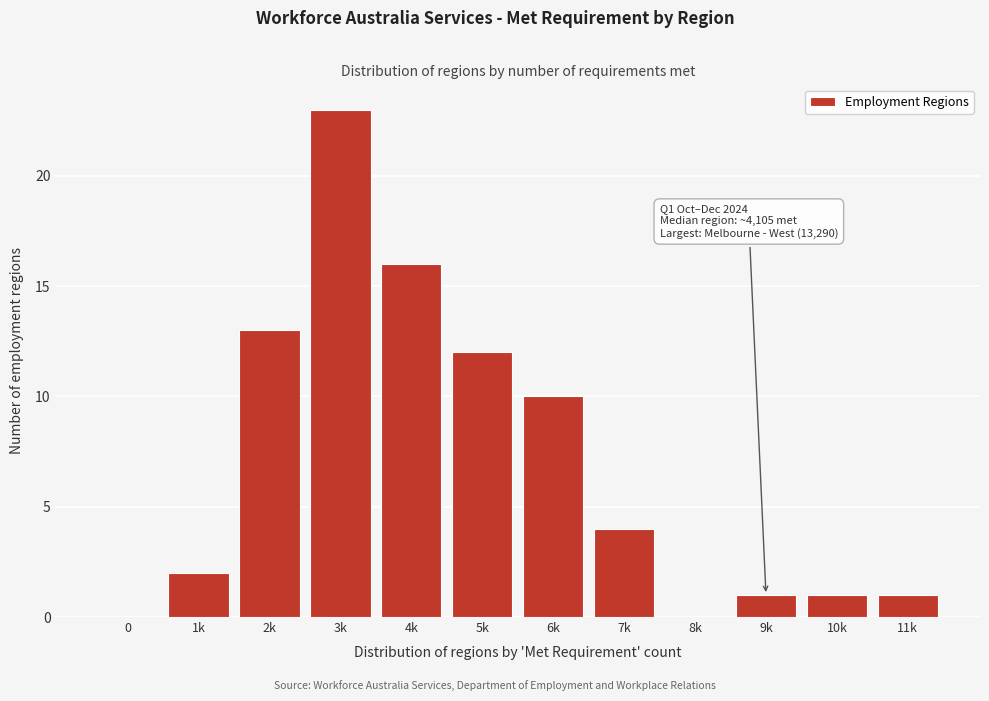

Reading left to right, transcribe all the data shown in this chart.

0=0	1k=2	2k=13	3k=23	4k=16	5k=12	6k=10	7k=4	8k=0	9k=1	10k=1	11k=1